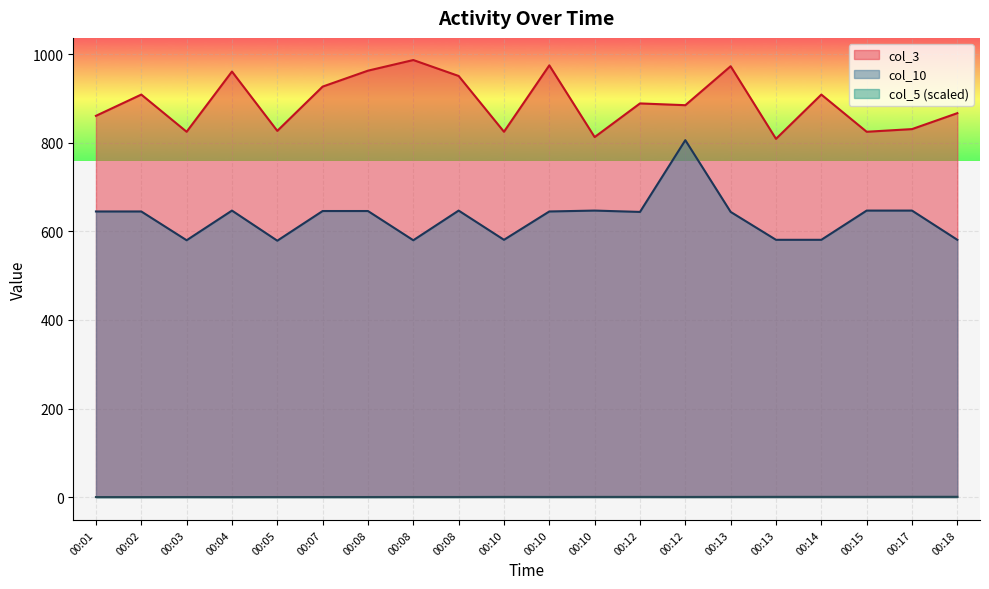

Reading left to right, extract all data points from this chart.

col_3: 861.0	909.0	825.0	961.0	827.0	927.0	963.0	987.0	951.0	825.0	975.0	813.0	889.0	885.0	973.0	809.0	909.0	825.0	831.0	867.0
col_10: 645.0	645.0	580.0	647.0	579.0	646.0	646.0	580.0	647.0	581.0	645.0	647.0	644.0	806.0	644.0	581.0	581.0	647.0	647.0	581.0
col_5: 0.0	0.0	0.1	0.0	0.1	0.1	0.1	0.2	0.2	0.4	0.3	0.4	0.4	0.3	0.4	0.5	0.5	0.5	0.6	0.6